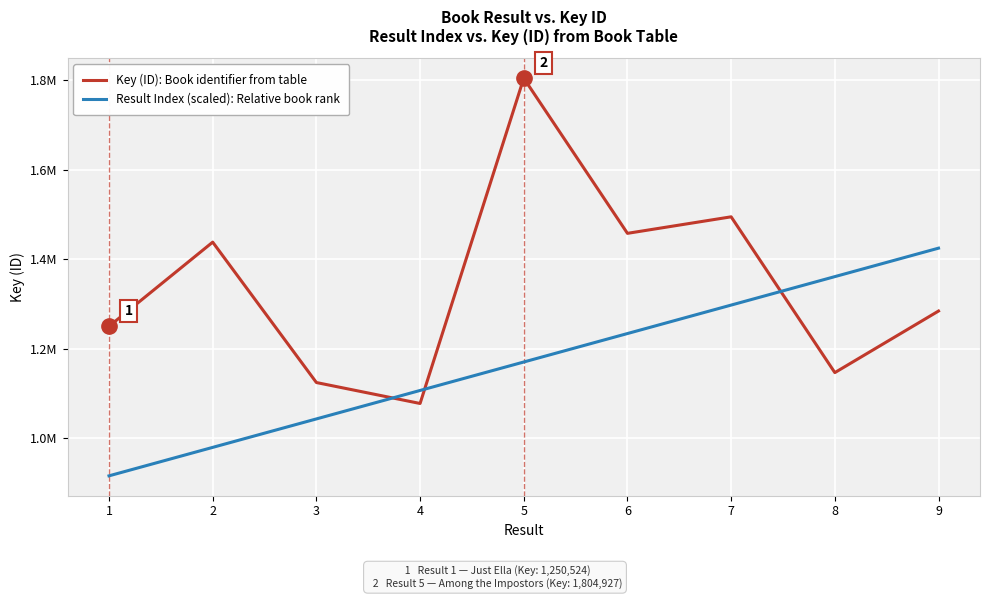

Is the value of Key (ID): Book identifier from table at 7 greater than the value of Result Index (scaled): Relative book rank at 4?

Yes